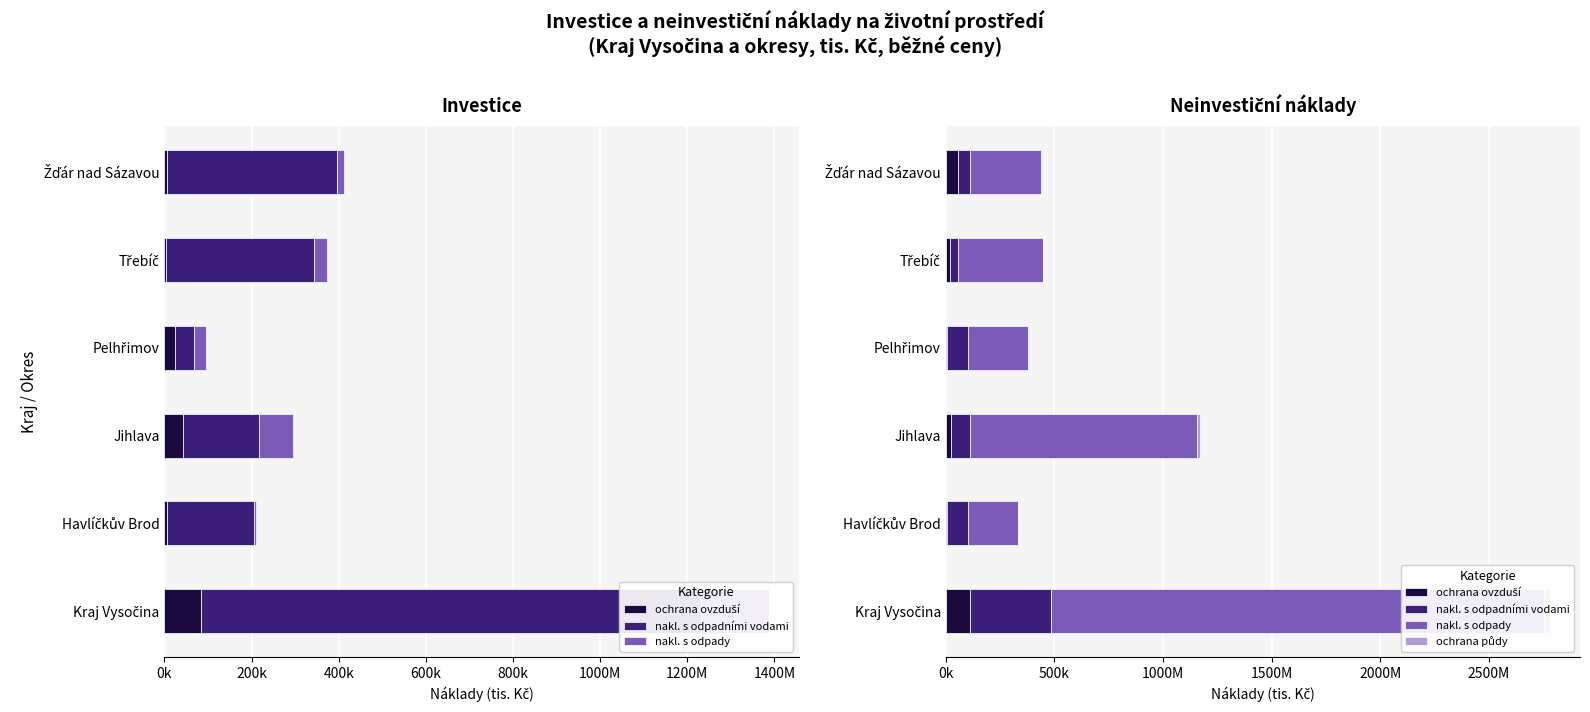

Reading right to left, transcribe all the data shown in this chart.

ochrana ovzduší: 55674	18405	5215	24484	7980	111758
nakl. s odpadními vodami: 58432	36306	99298	86910	93955	374901
nakl. s odpady: 325227	391889	274370	1043576	229459	2264521
ochrana půdy: 3750	919	6801	15299	1685	28454